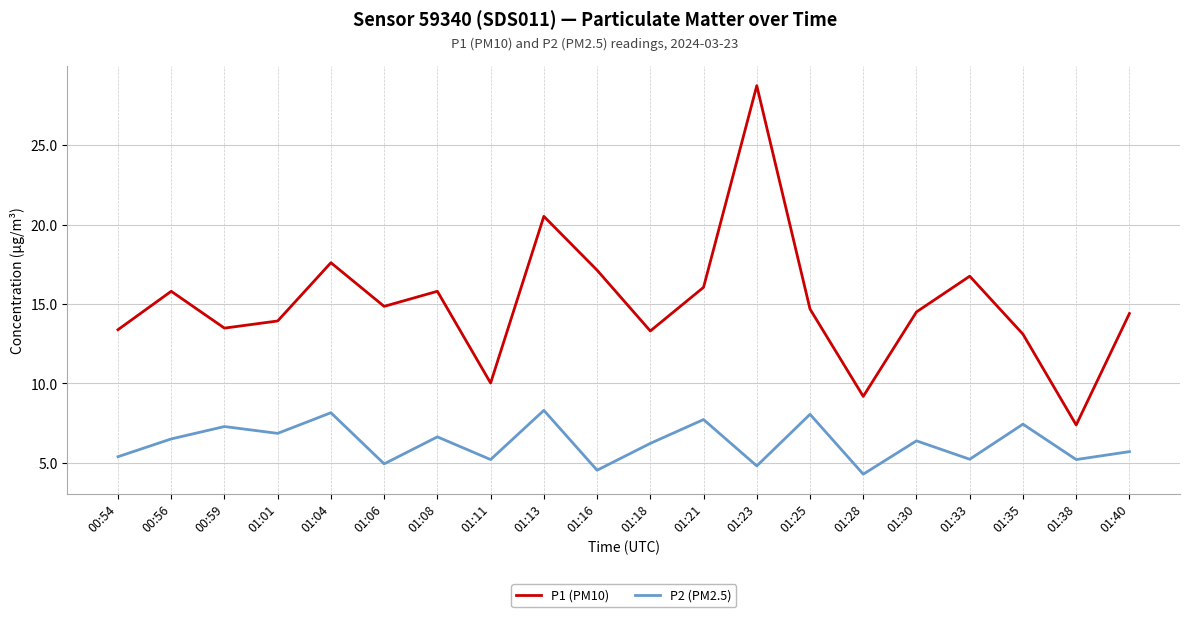

Which series has the widest spread of values?

P1 (PM10)